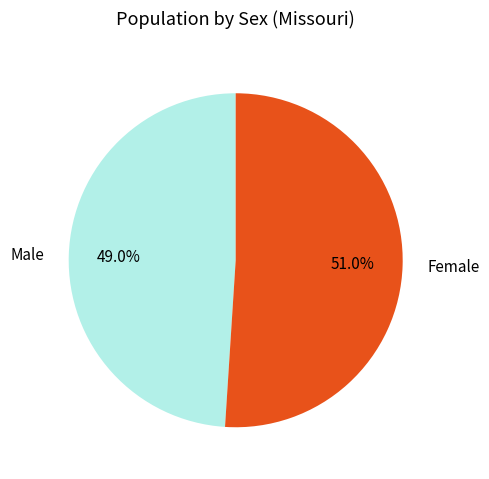

To the nearest percent, what is the combined percentage of Female and Male?

100%